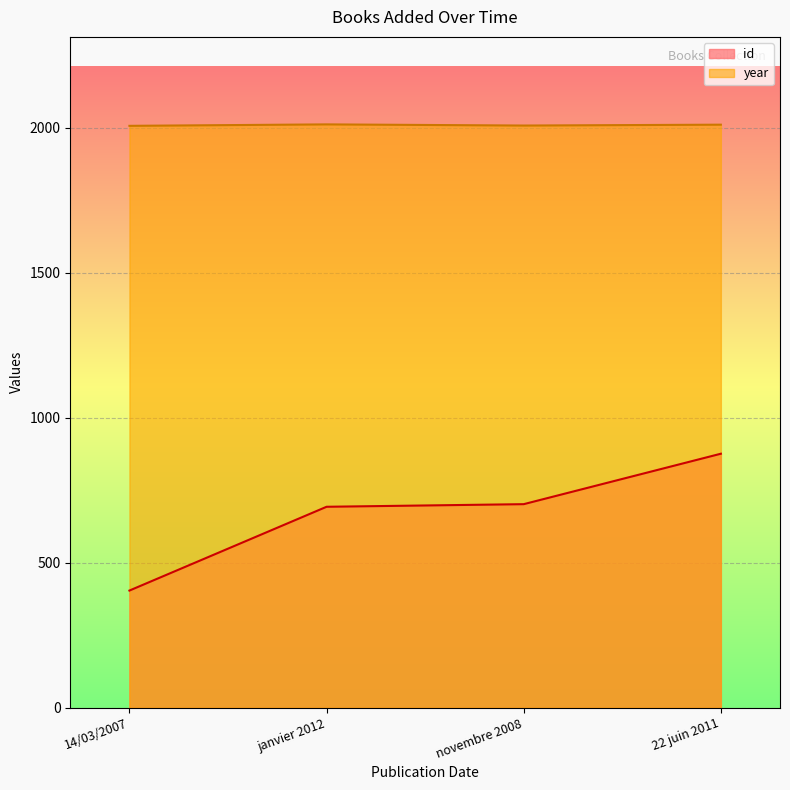

Count the year values in the range 2008 to 2012.

3